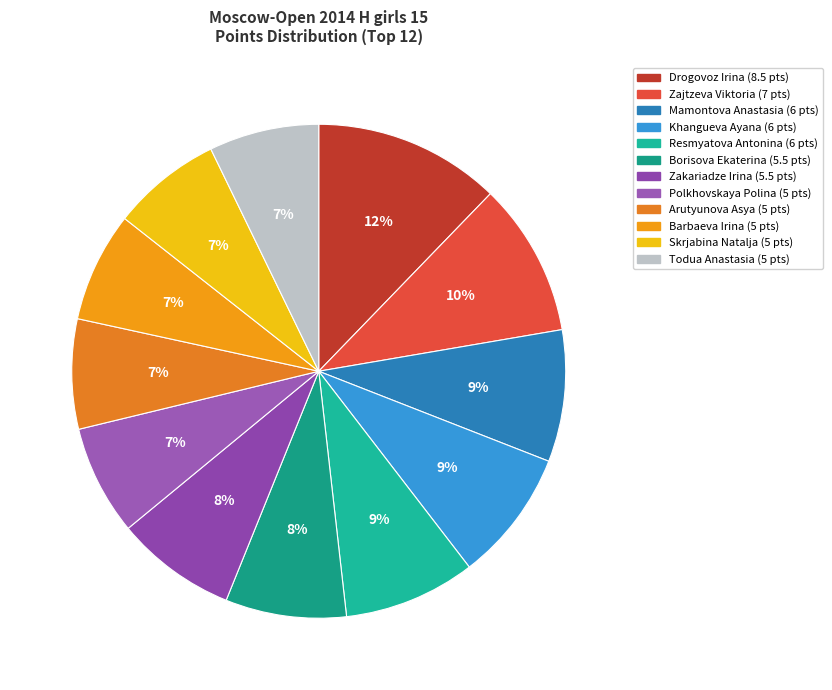

Rank the categories by value from lowest to highest.

Polkhovskaya Polina, Arutyunova Asya, Barbaeva Irina, Skrjabina Natalja, Todua Anastasia, Borisova Ekaterina, Zakariadze Irina, Mamontova Anastasia, Khangueva Ayana, Resmyatova Antonina, Zajtzeva Viktoria, Drogovoz Irina